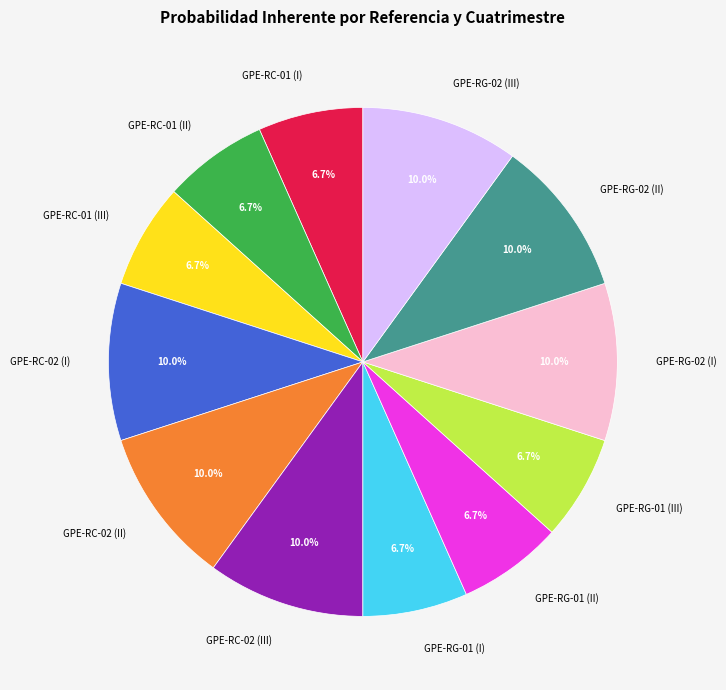

Does GPE-RC-02 (II) account for over 50% of the chart?

No